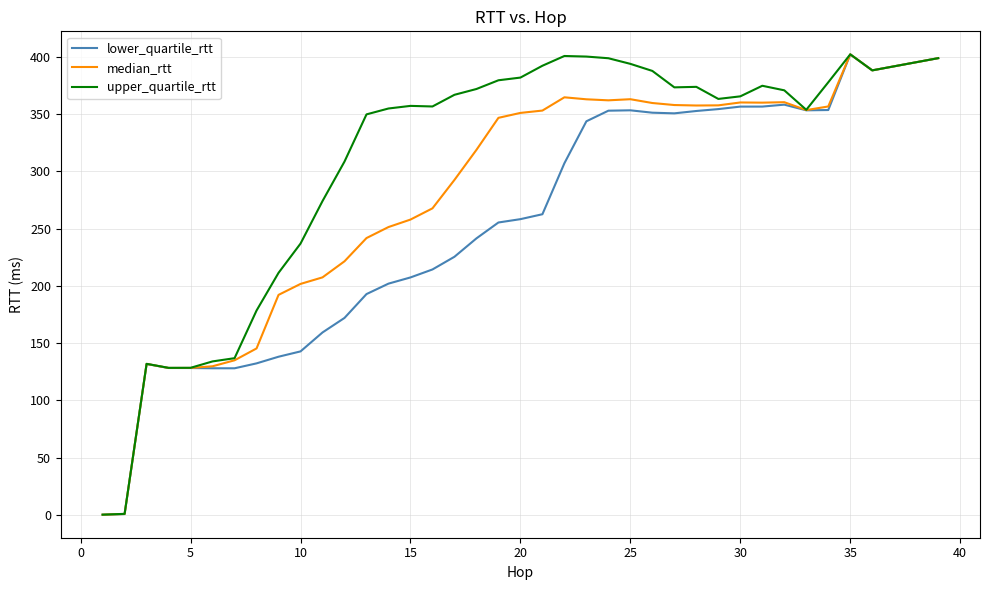

List the series in order of their overall mean, lowest first.

lower_quartile_rtt, median_rtt, upper_quartile_rtt